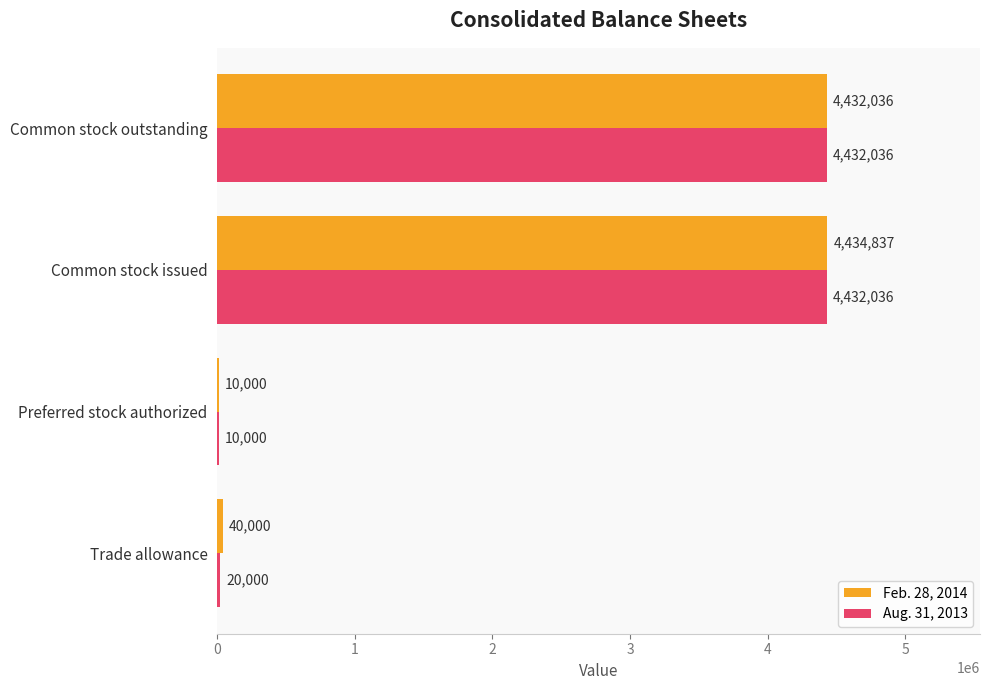

At which category is the sum across all series the highest?

Common stock issued